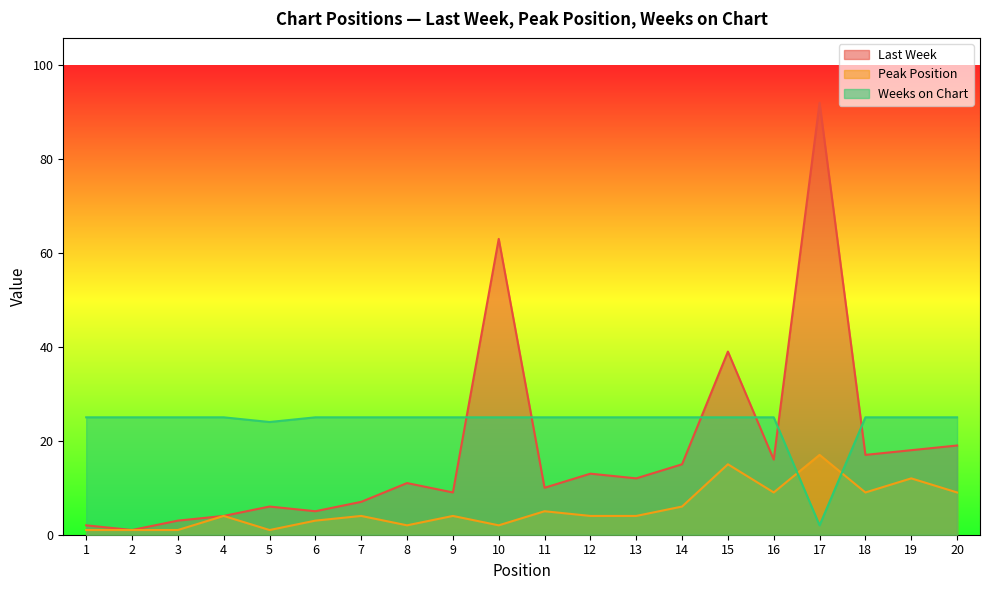

The value of Peak Position at 18 is 9. True or false?

True